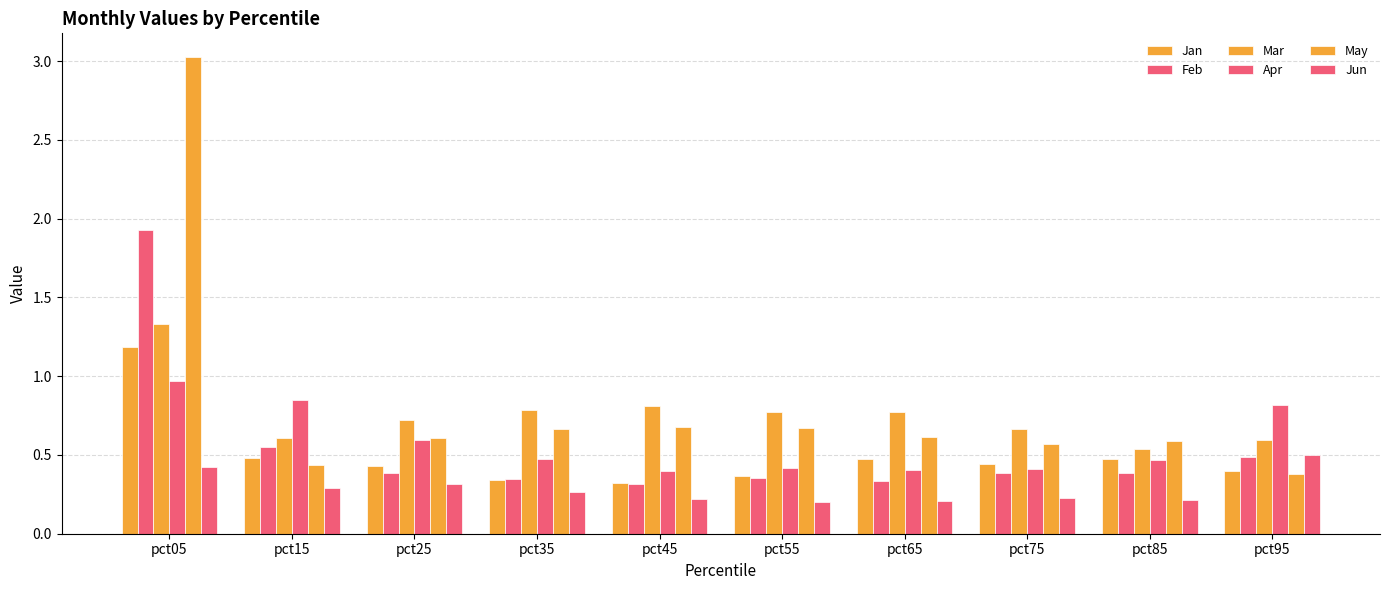

What is the value of the Jan bar at the 7th from the left?

0.5